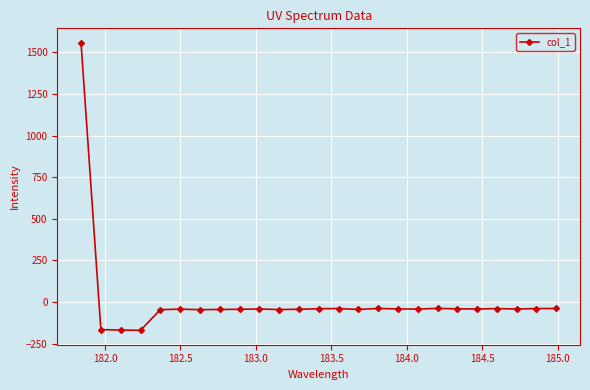

What is the average value?

6.7